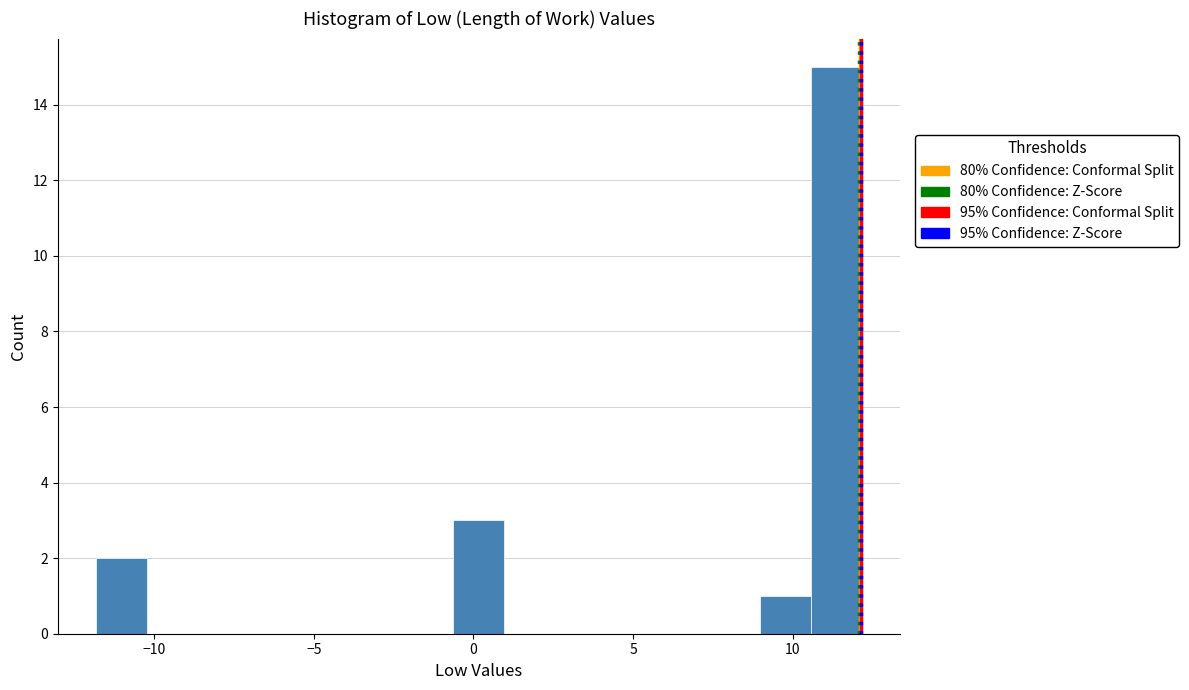

Read against the x-axis, roughly where is the centre of the tallest bar?

11.5